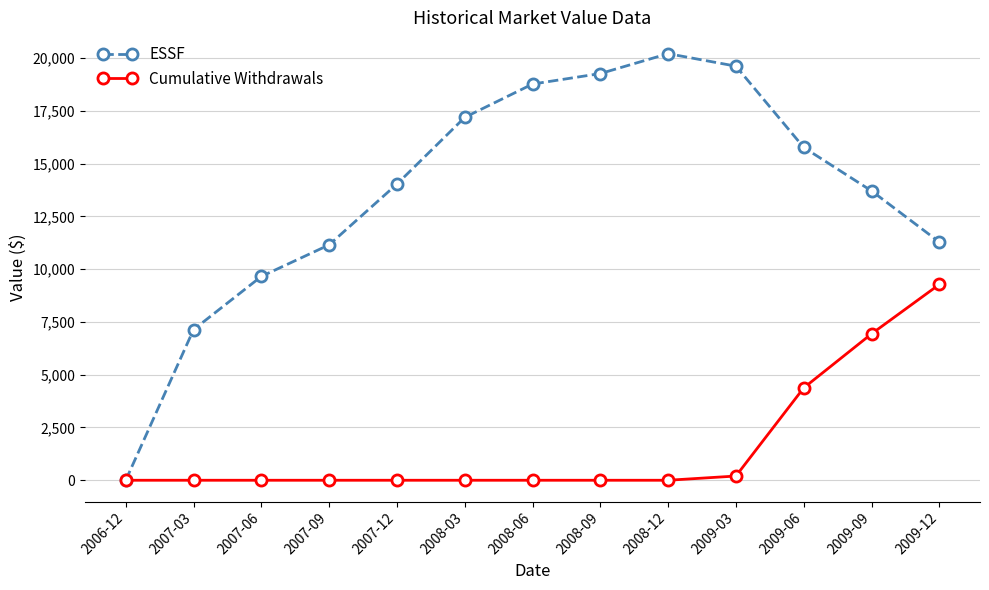

The Cumulative Withdrawals series shows -3233.4 at 2006-12. True or false?

False